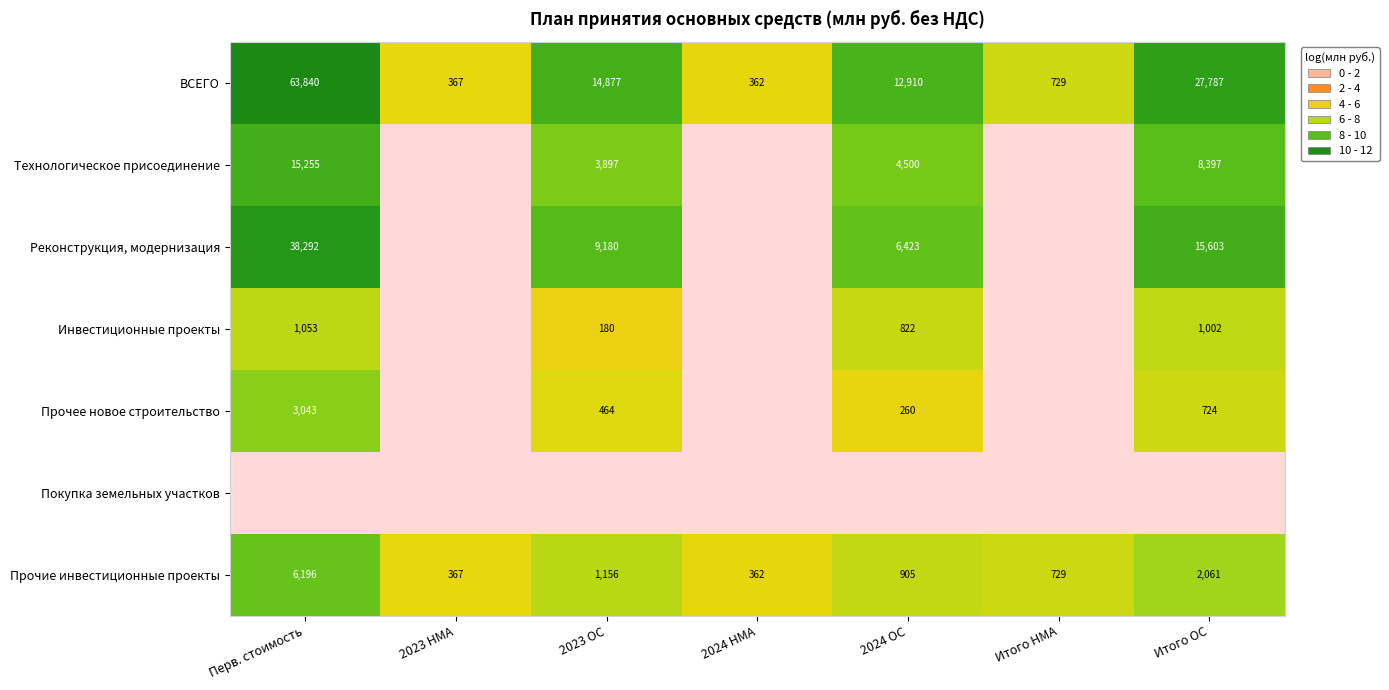

List the labels in order of ВСЕГО value, largest first.

Перв. стоимость, Итого ОС, 2023 ОС, 2024 ОС, Итого НМА, 2023 НМА, 2024 НМА